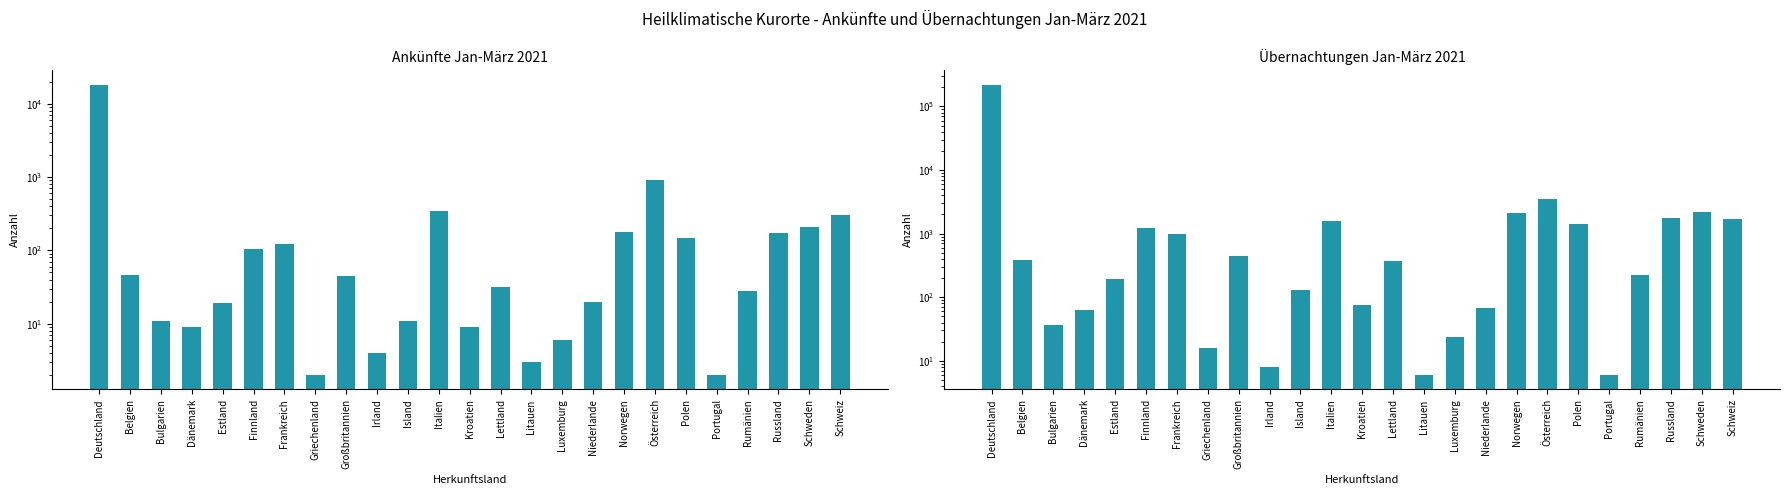

True or false: Übernachtungen Jan-März 2021 has a value of 601 at Großbritannien.

False